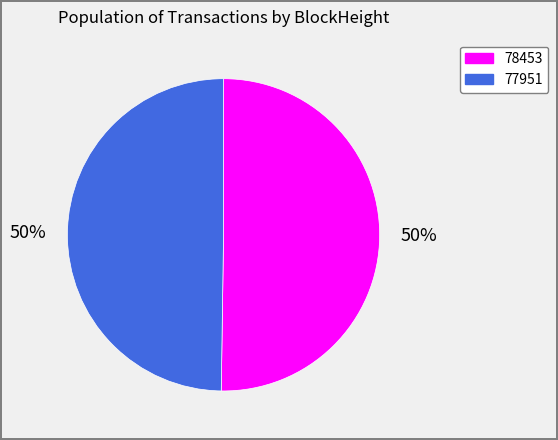

To the nearest percent, what portion does 78453 represent?

50%